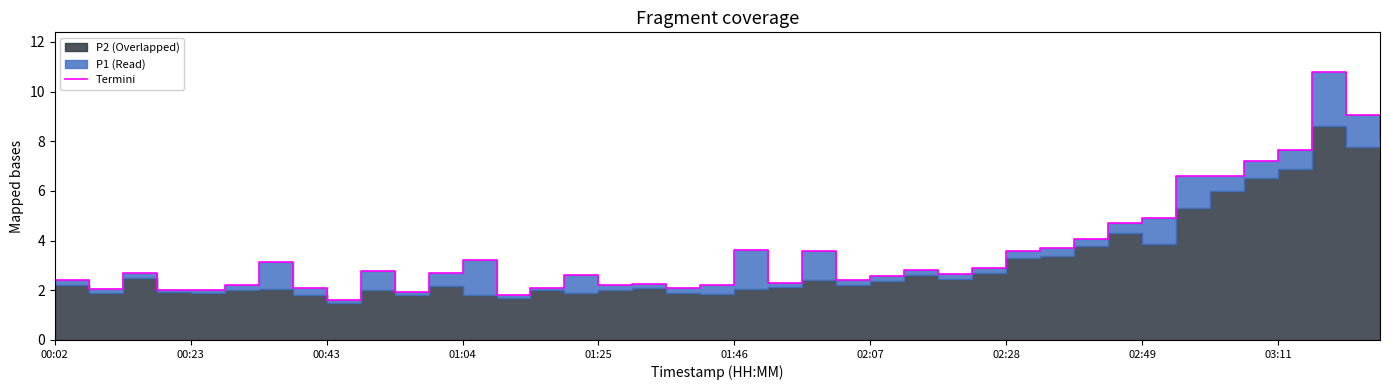

Rank the categories by value from highest to lowest.

37, 38, 39, 36, 35, 33, 34, 32, 31, 30, 29, 20, 22, 28, 12, 02:07, 27, 25, 03:11, 00:43, 11, 26, 15, 24, 00:02, 23, 21, 17, 01:46, 16, 19, 02:28, 14, 18, 00:23, 01:04, 01:25, 10, 13, 02:49